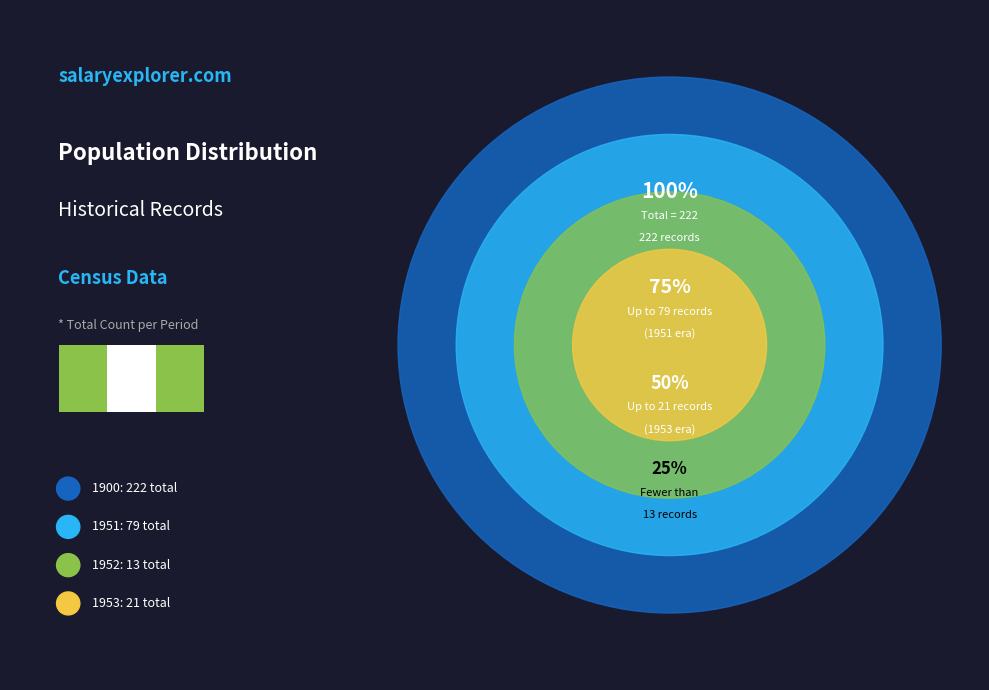

Count the number of slices in the pie.

4